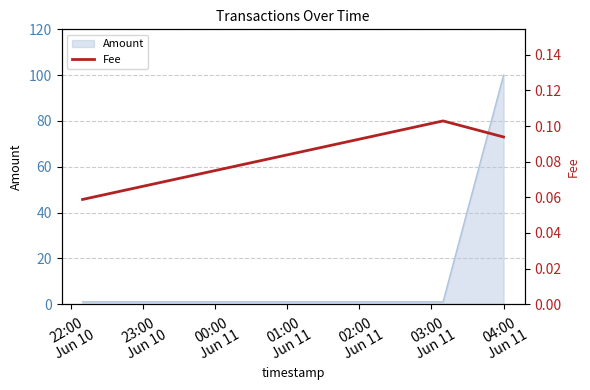

What is the value of the 2nd point from the left?

0.1